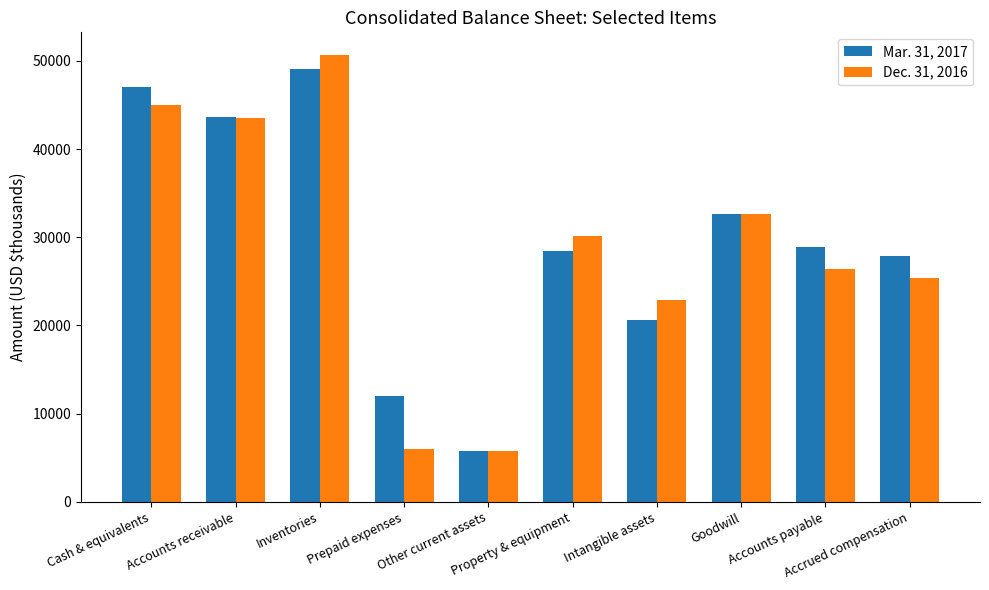

What is the label of the 6th bar from the right?

Other current assets